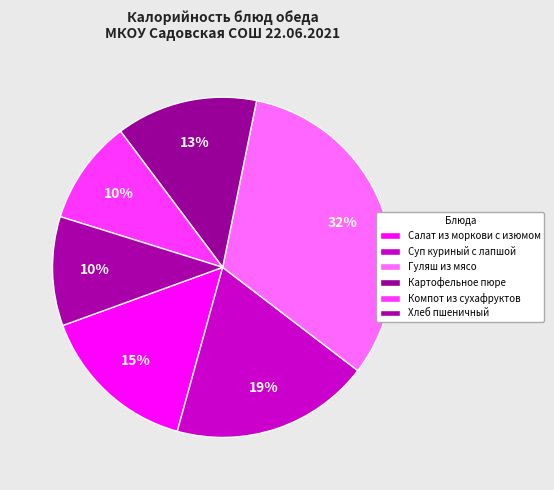

How many slices are in this pie chart?

6